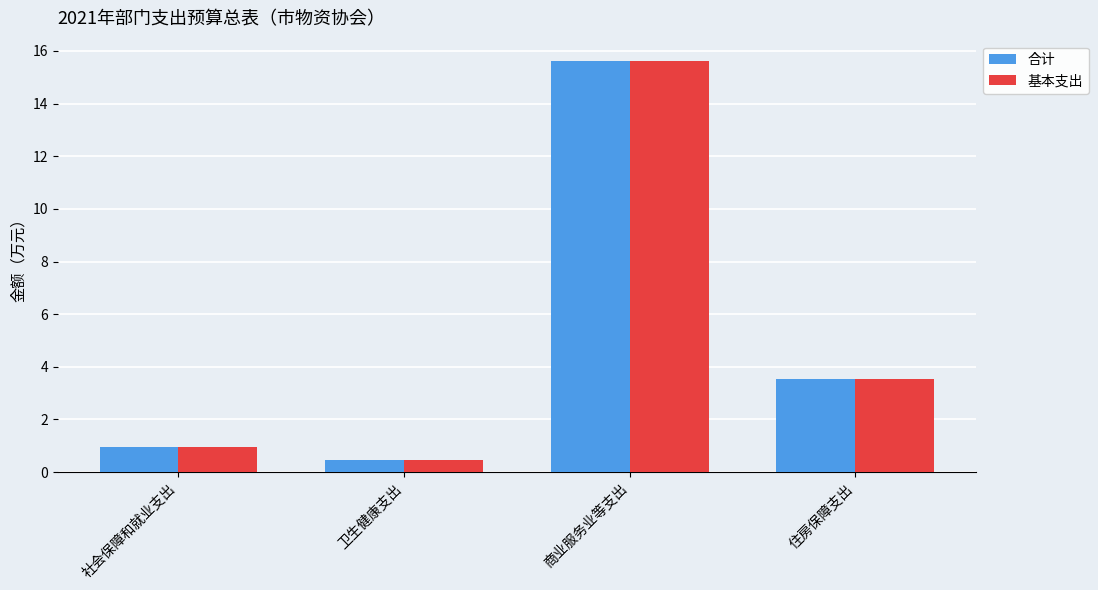

At which label does 合计 reach its minimum?

卫生健康支出